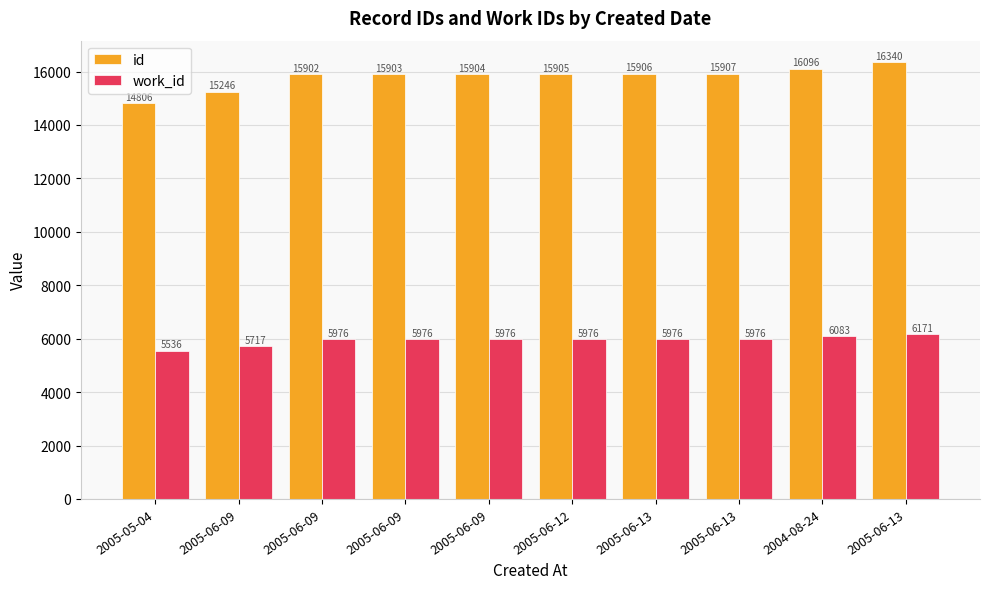

Rank the categories by id value from lowest to highest.

2005-05-04, 2005-06-09, 2005-06-09, 2005-06-09, 2005-06-09, 2005-06-12, 2005-06-13, 2005-06-13, 2004-08-24, 2005-06-13